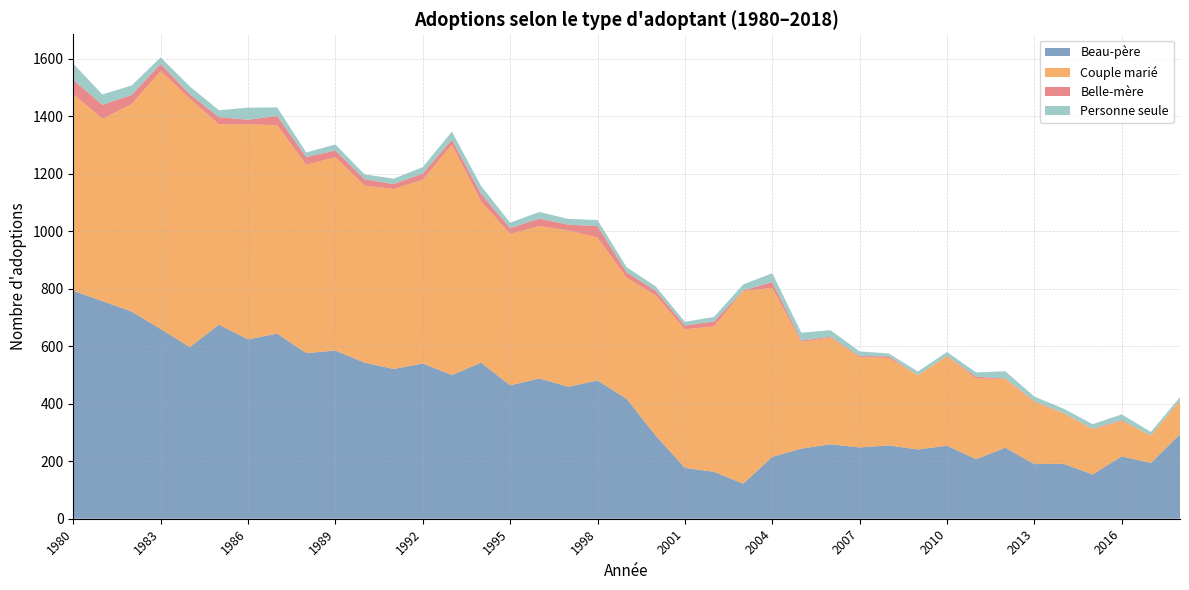

Reading left to right, transcribe all the data shown in this chart.

Beau-père: 793	757	721	660	597	675	624	644	576	585	543	521	540	500	543	464	488	459	481	417	289	177	163	122	215	244	259	248	255	241	254	207	247	190	191	154	217	194	294
Couple marié: 684	634	721	897	864	697	748	725	655	673	616	626	639	801	561	527	530	544	497	421	488	482	506	670	588	371	371	314	304	258	312	281	239	217	176	158	123	96	117
Belle-mère: 49	49	32	25	16	25	16	32	27	23	22	17	22	17	27	20	26	20	40	19	16	13	17	2	20	5	3	4	6	0	1	6	2	2	1	1	3	0	1
Personne seule: 57	36	33	23	27	24	42	30	16	21	17	19	22	29	27	19	23	20	21	18	15	13	16	21	31	27	23	16	10	13	13	15	25	16	15	16	20	12	11